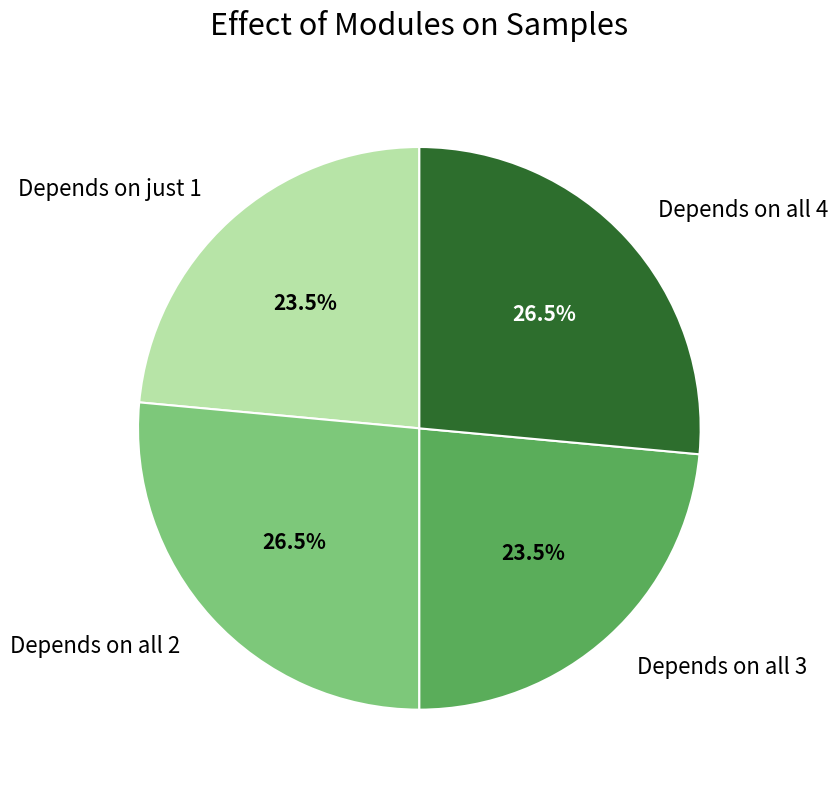

Between Depends on all 3 and Depends on all 4, which is larger?

Depends on all 4